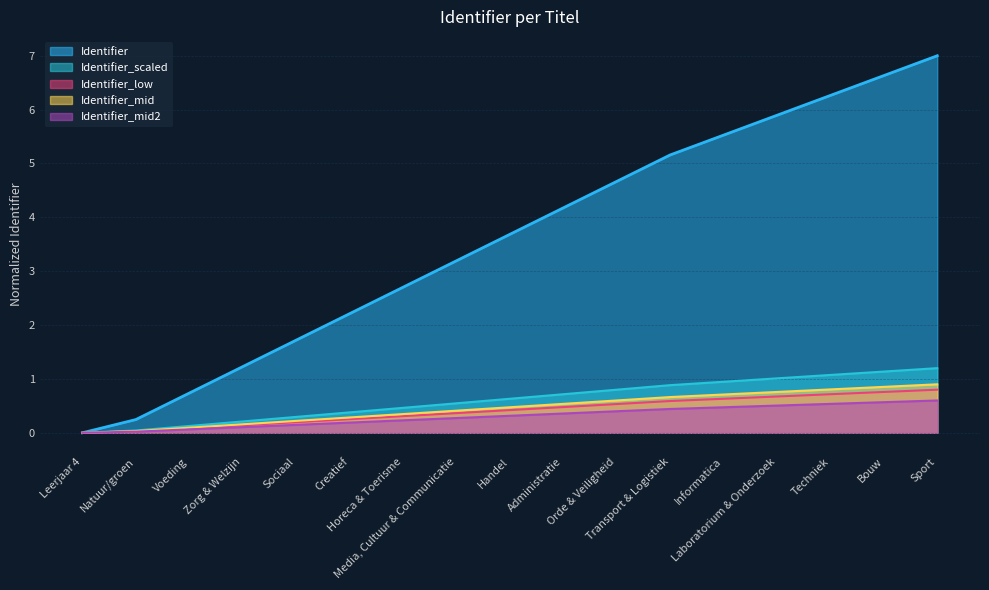

True or false: Identifier_scaled and Identifier_mid intersect in this chart.

False